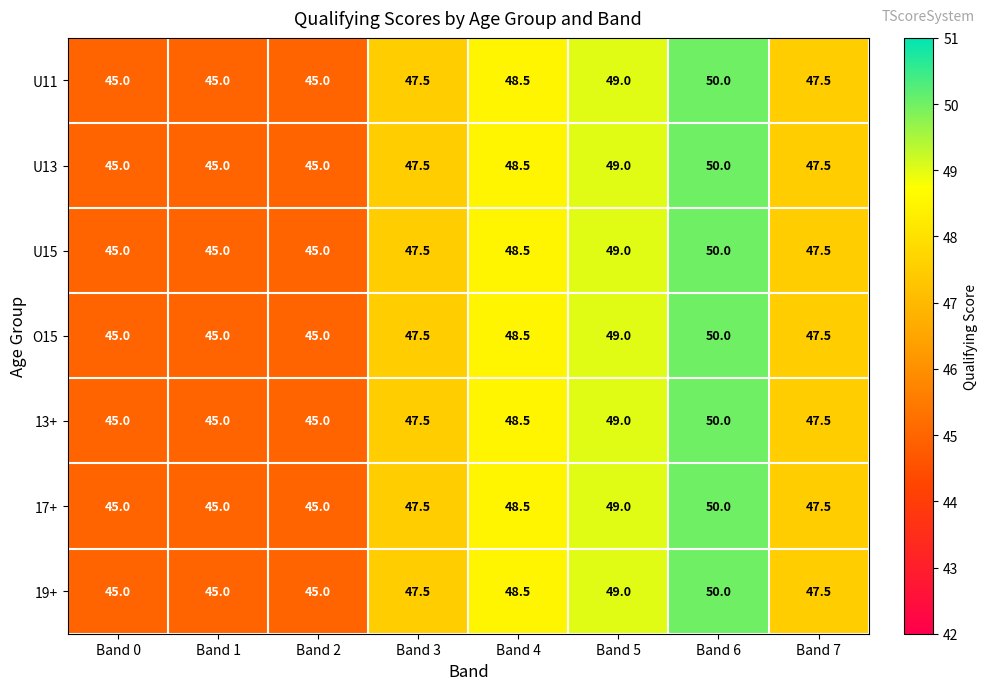

What is the sum of the O15 values at Band 4 and Band 3?

96.0